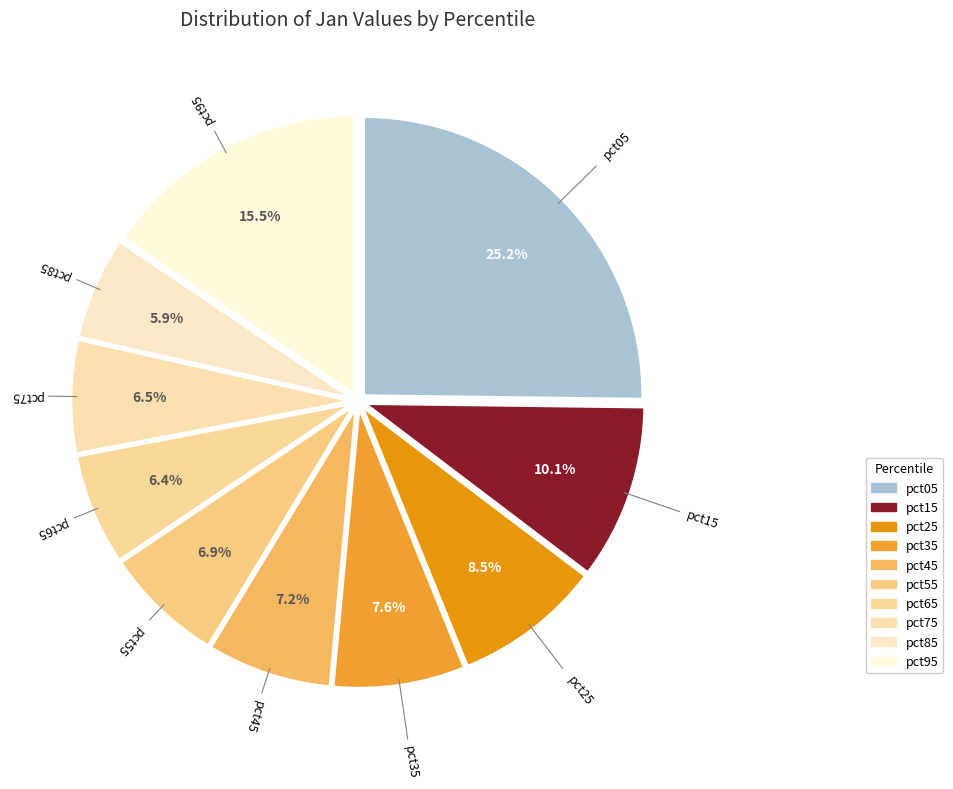

Is there a majority slice in this chart?

No